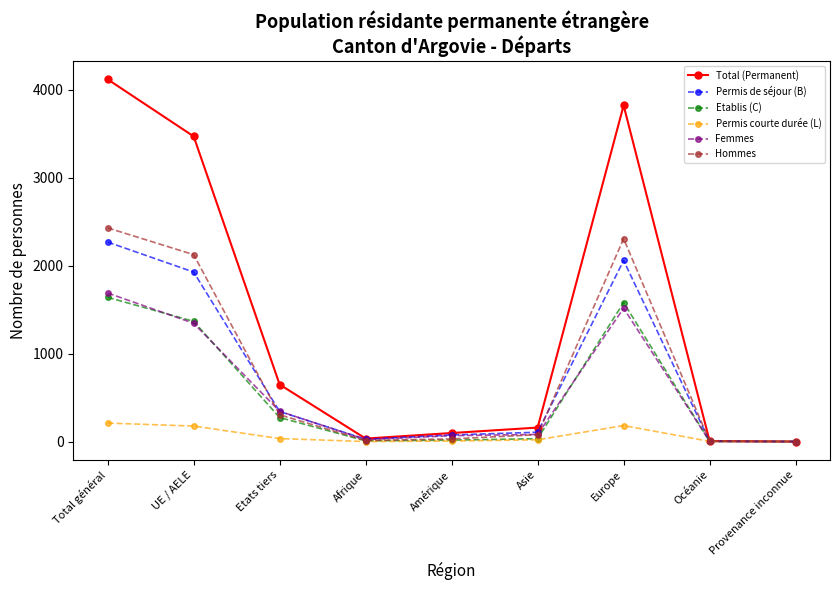

Which category has the highest value in the Permis de séjour (B) series?

Total général